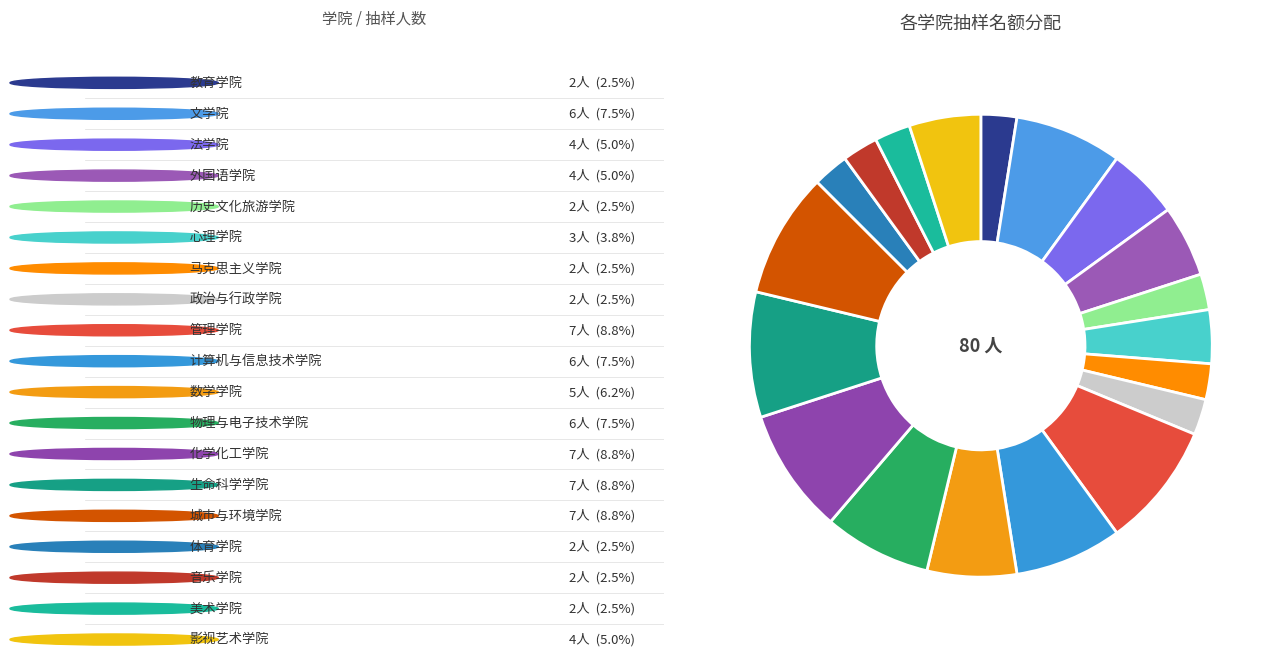

To the nearest percent, what is the average slice percentage?

5%